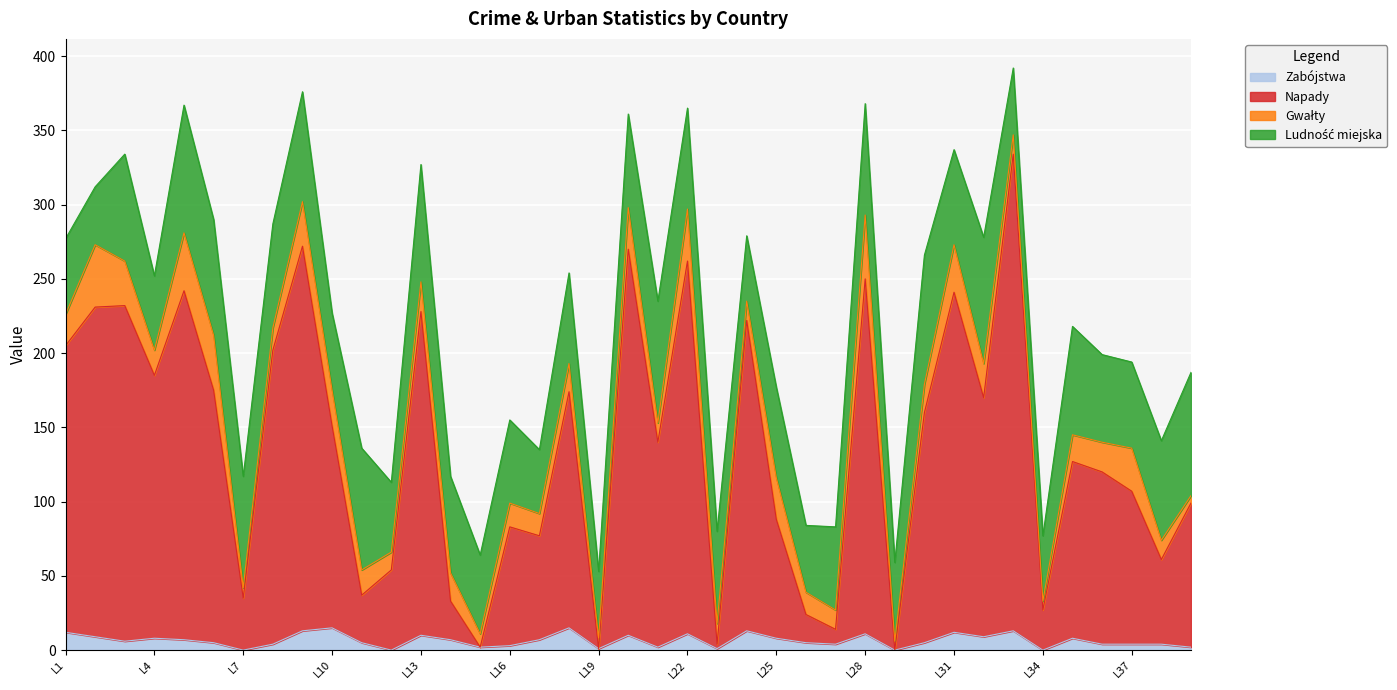

True or false: Napady and Zabójstwa intersect in this chart.

False